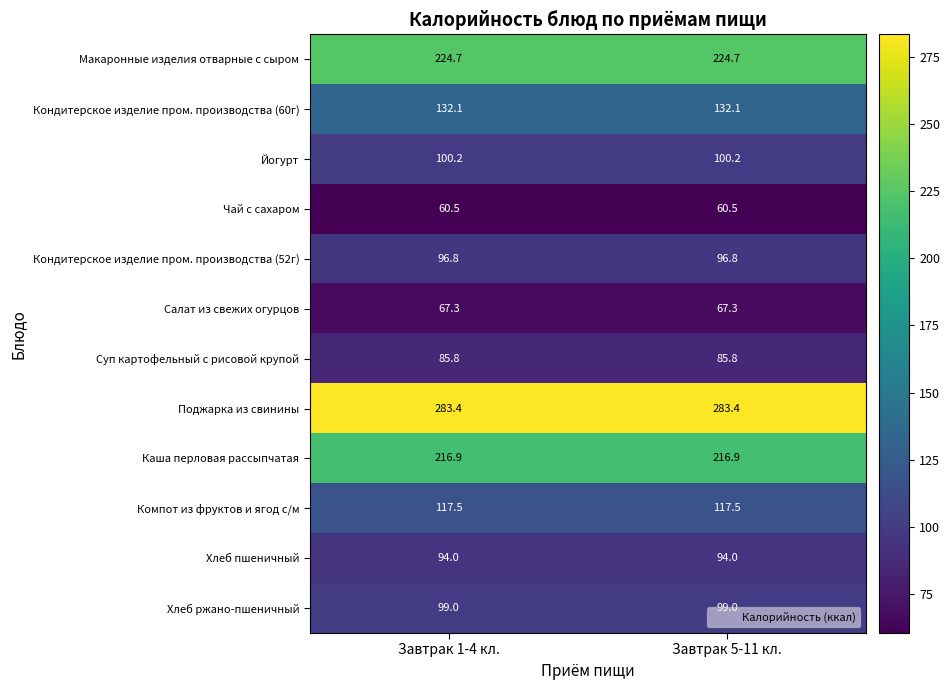

Rank the series at Завтрак 5-11 кл. from lowest to highest value.

Чай с сахаром, Салат из свежих огурцов, Суп картофельный с рисовой крупой, Хлеб пшеничный, Кондитерское изделие пром. производства (52г), Хлеб ржано-пшеничный, Йогурт, Компот из фруктов и ягод с/м, Кондитерское изделие пром. производства (60г), Каша перловая рассыпчатая, Макаронные изделия отварные с сыром, Поджарка из свинины